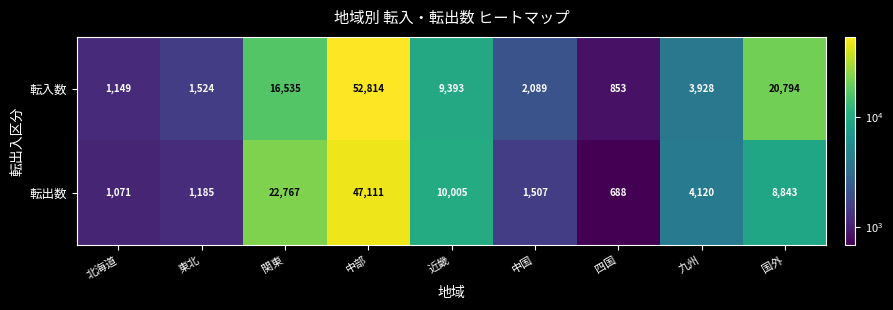

Rank the series at 中部 from highest to lowest value.

転入数, 転出数